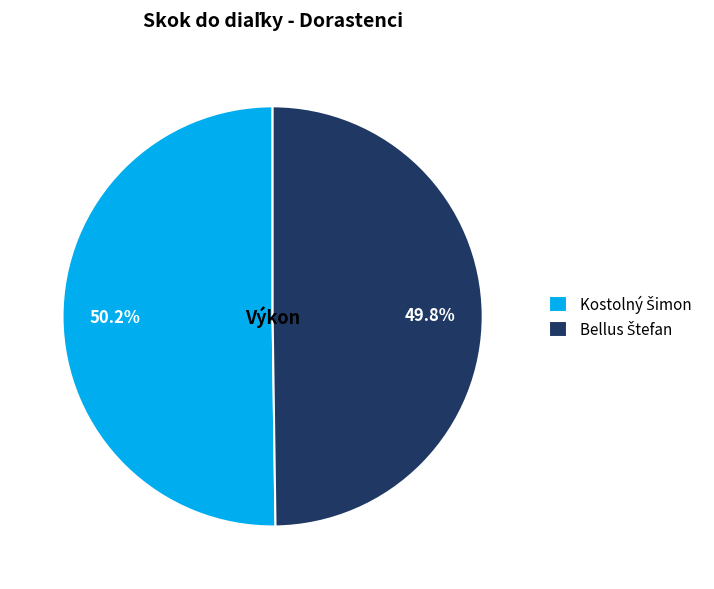

Does any single category account for the majority?

Yes